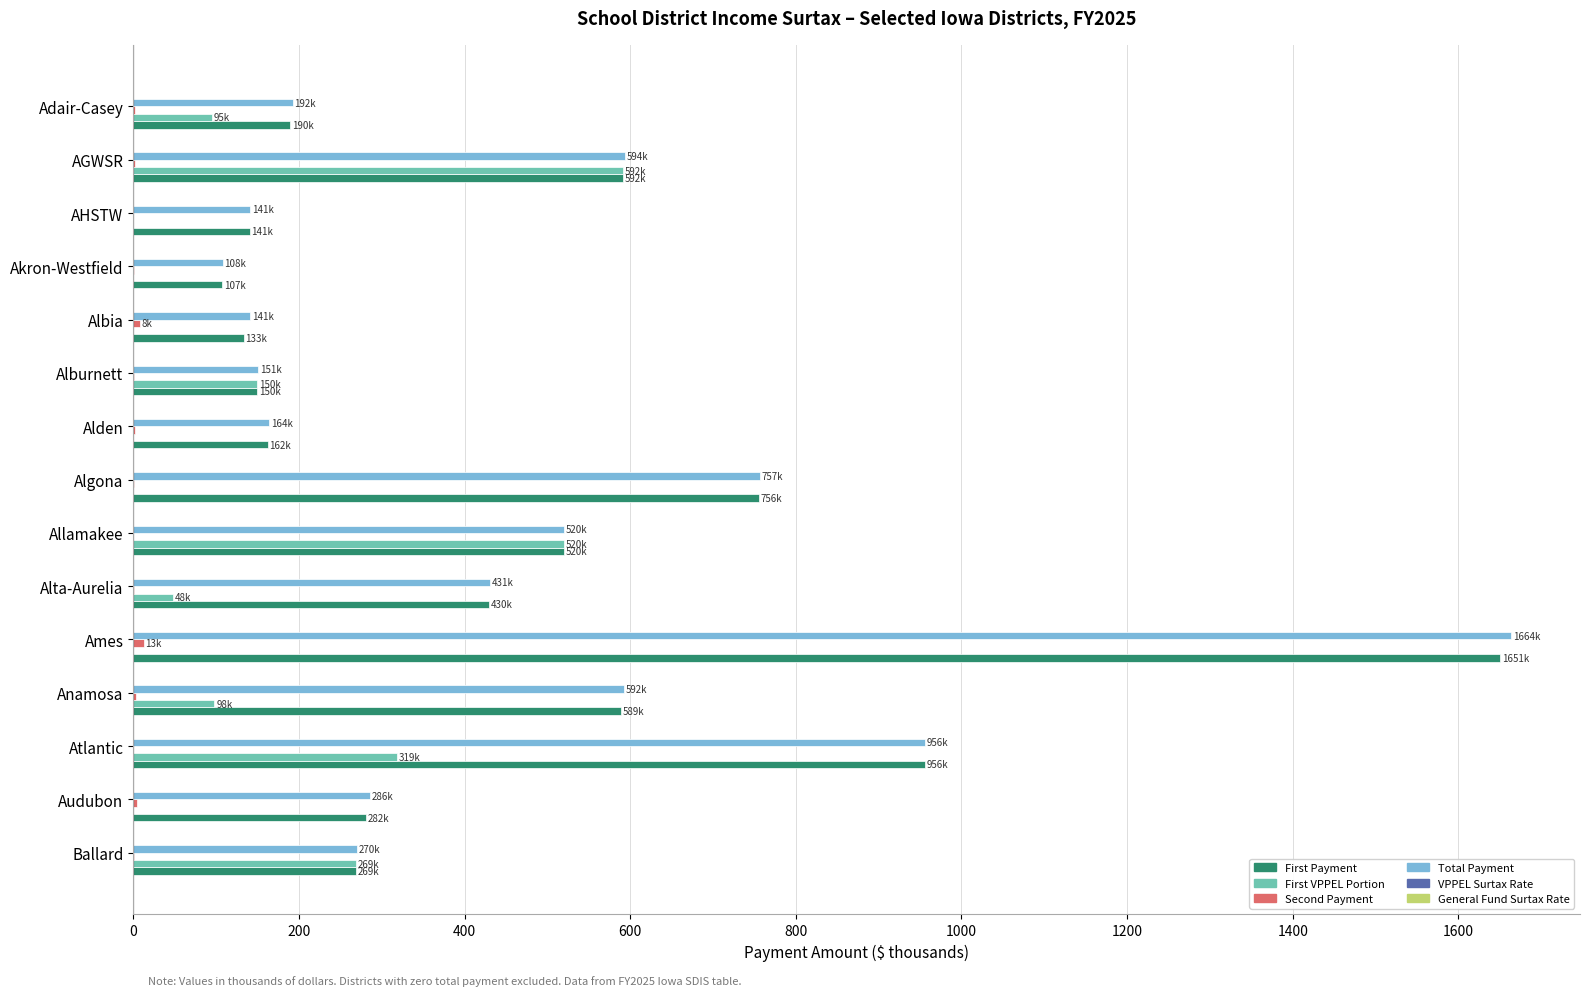

At which category is the sum across all series the highest?

Ames